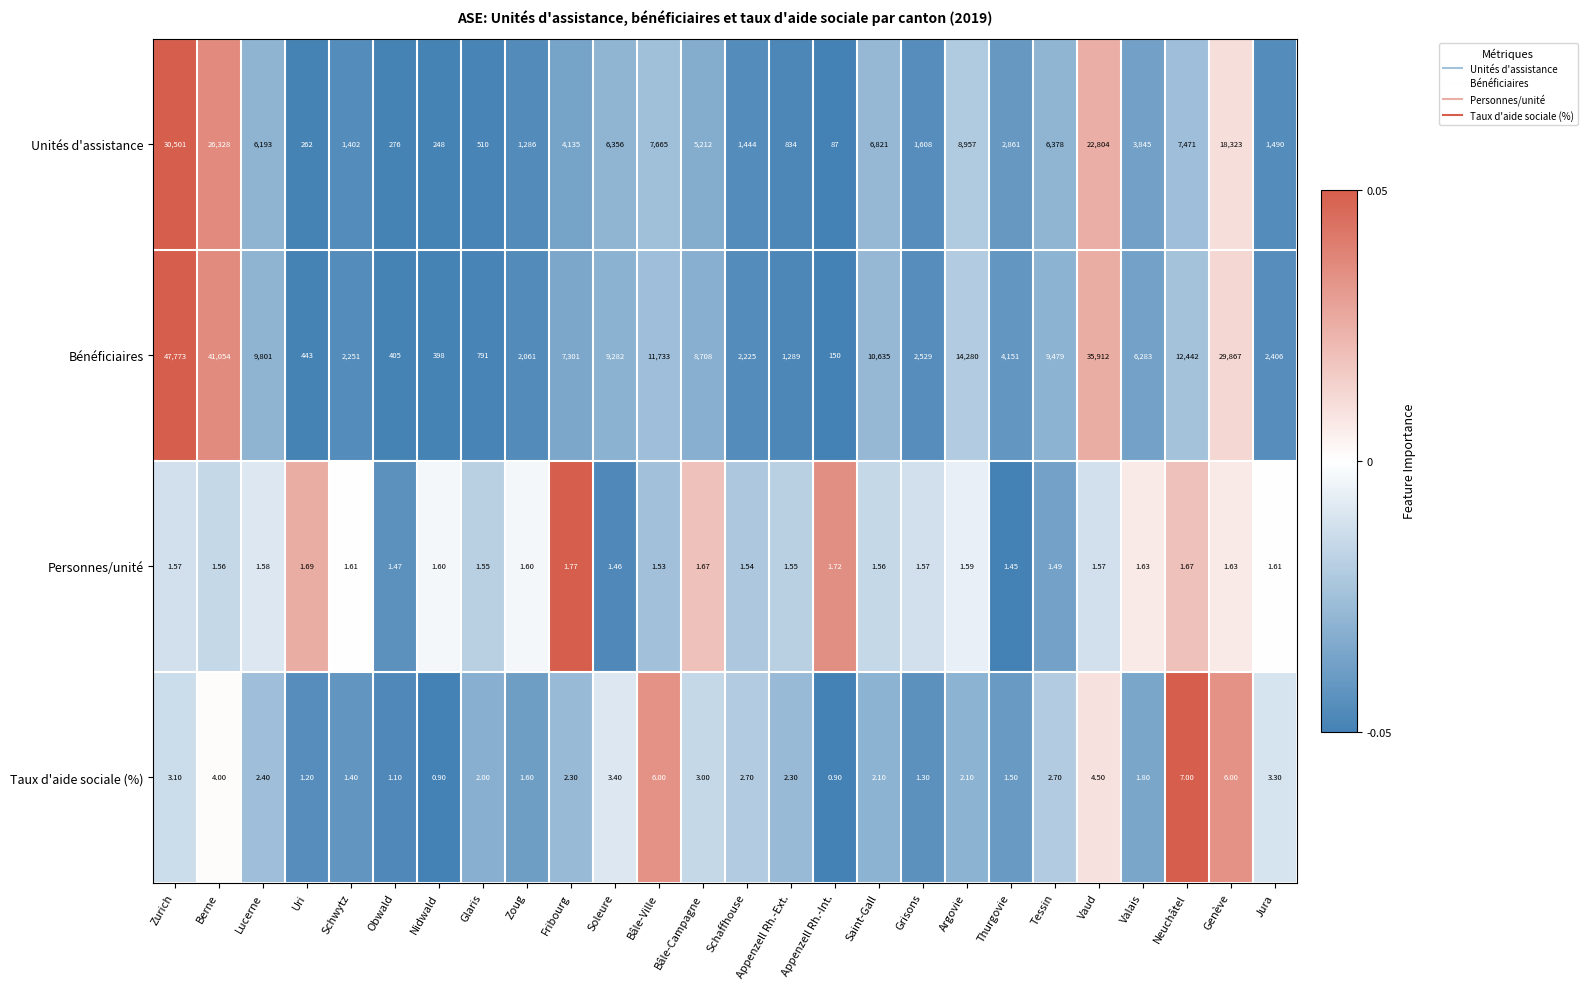

List the series in order of their peak value, lowest first.

Personnes/unité, Taux d'aide sociale (%), Unités d'assistance, Bénéficiaires